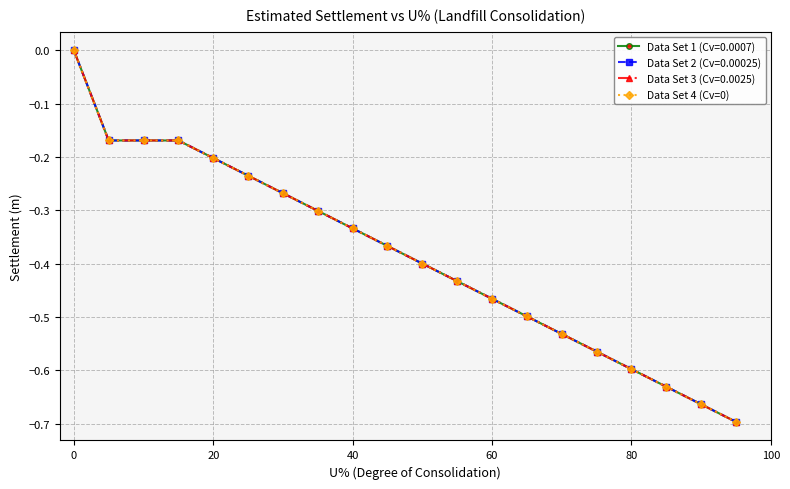

Is this an area chart (filled region under the line)?

No